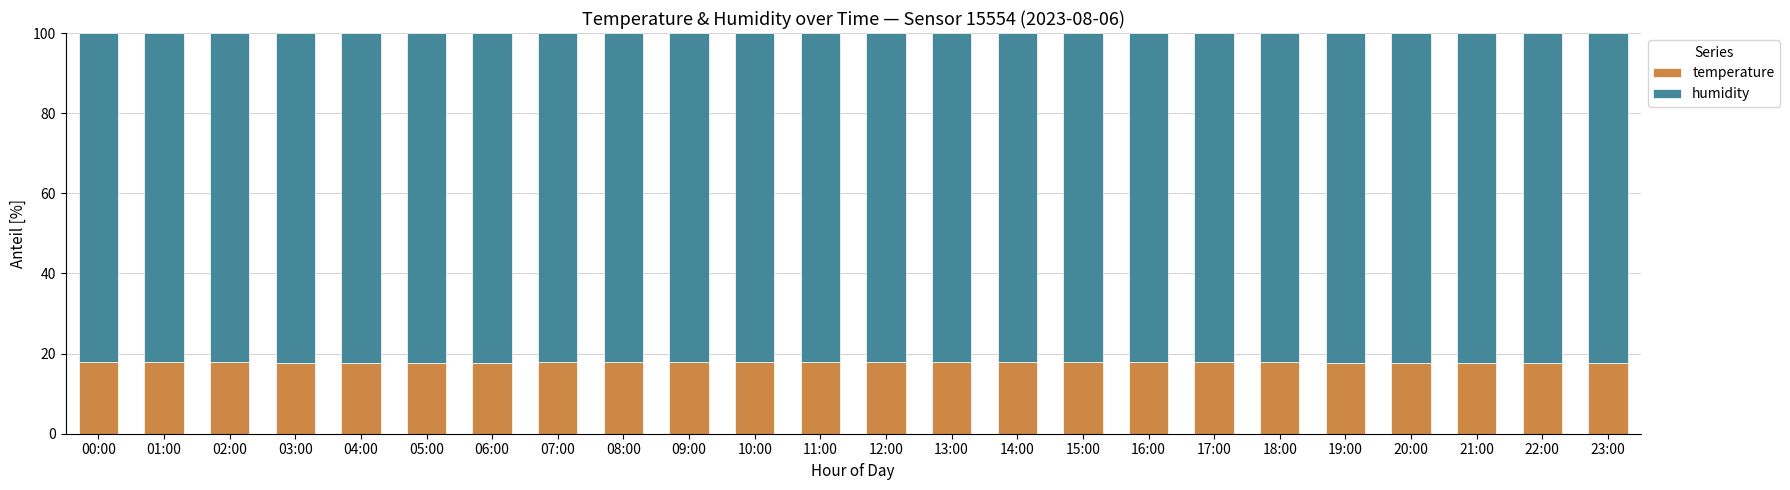

The value of temperature at 11:00 is 25.4. True or false?

False